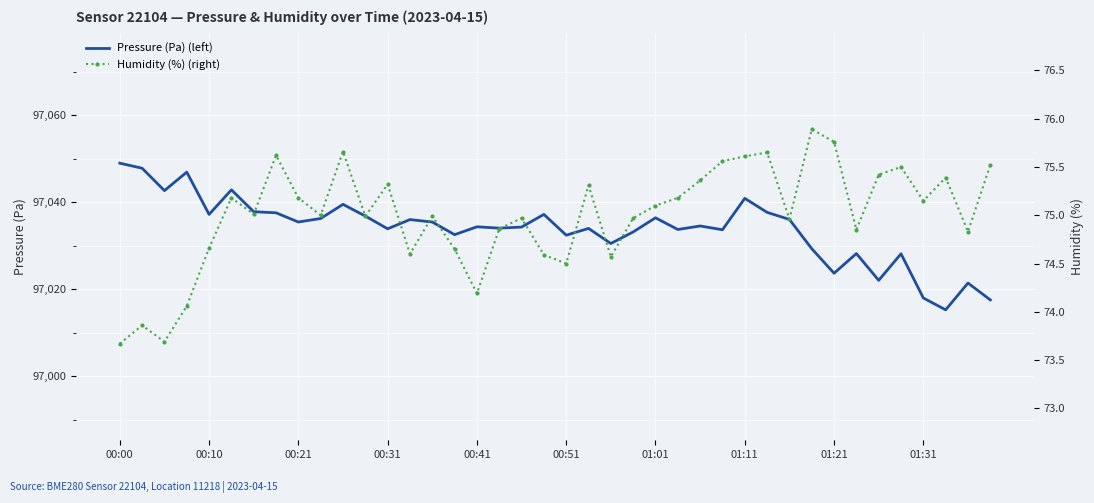

What is the spread (max minus min) of values at 29?

96962.0